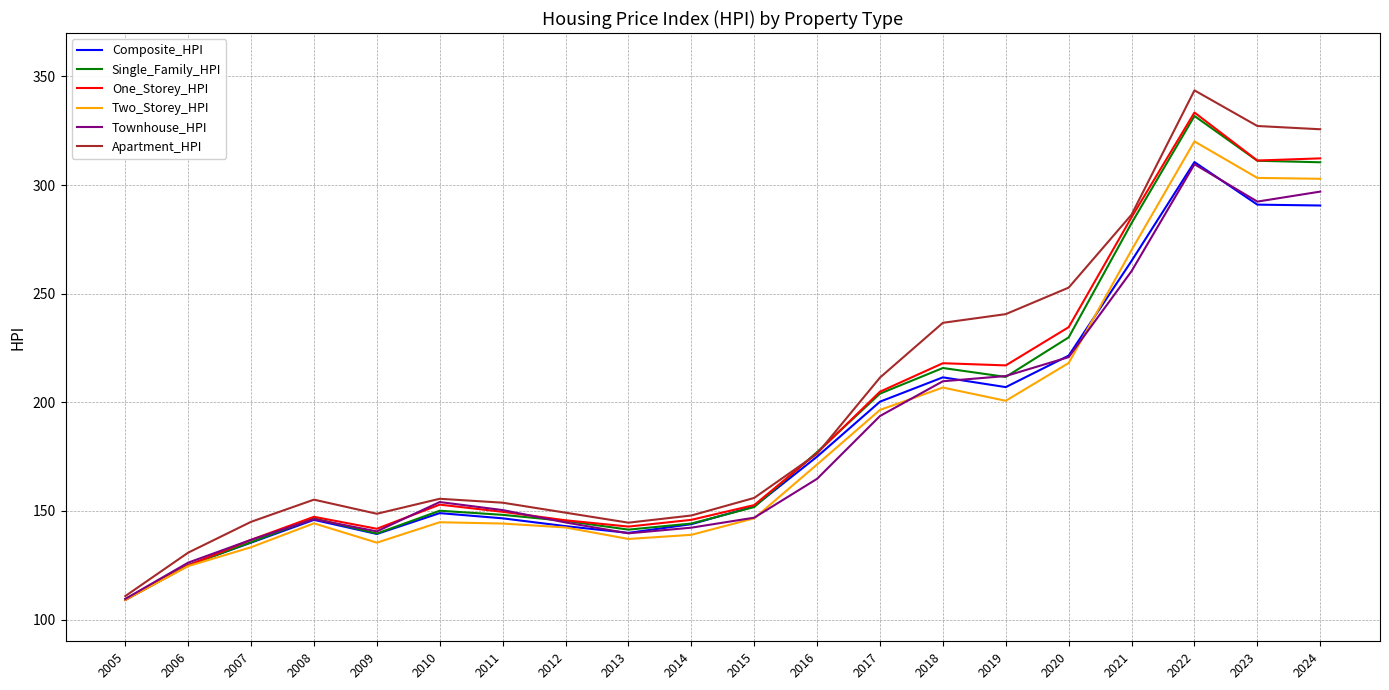

Does the chart display data point markers on the line(s)?

No